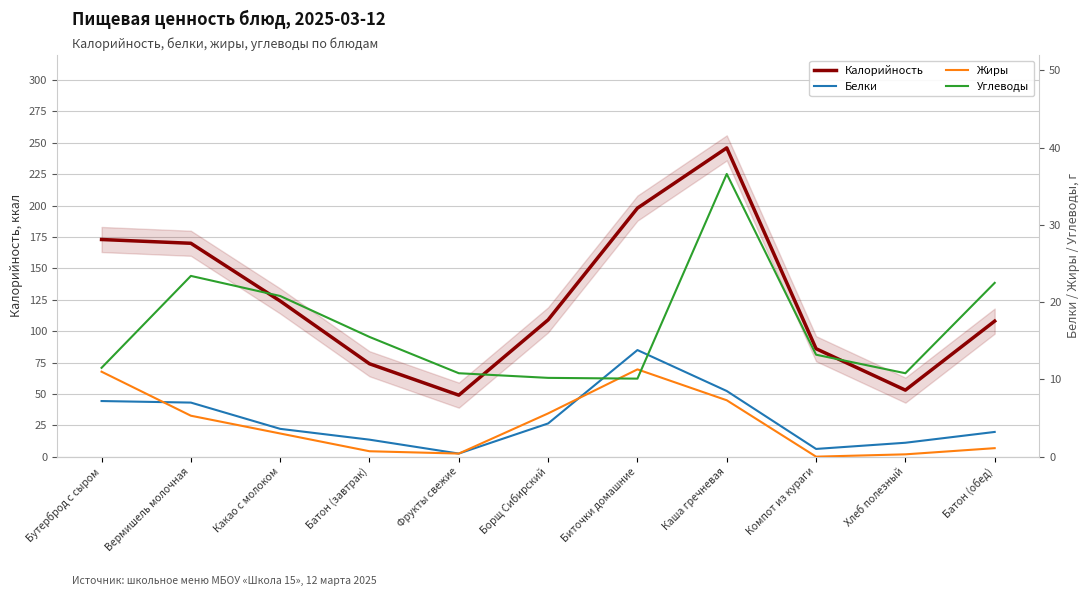

True or false: Белки and Углеводы cross at least once.

True